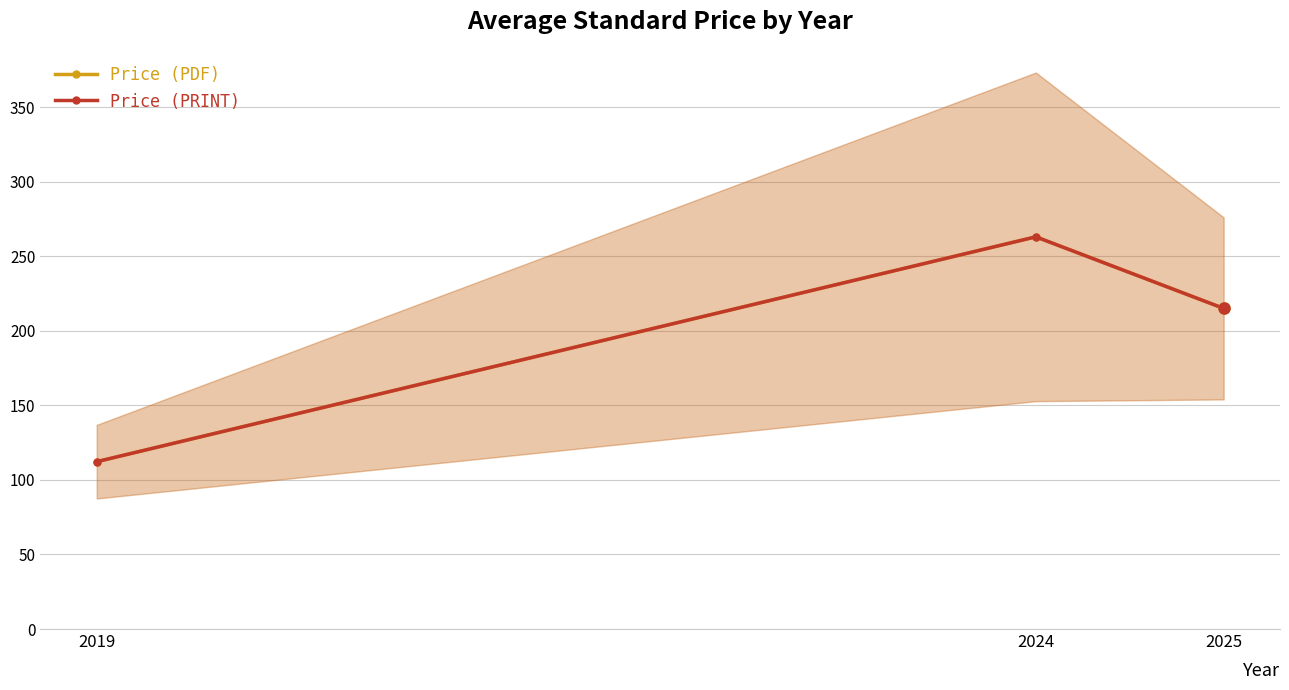

Which has a higher value, 2019 or 2025?

2025